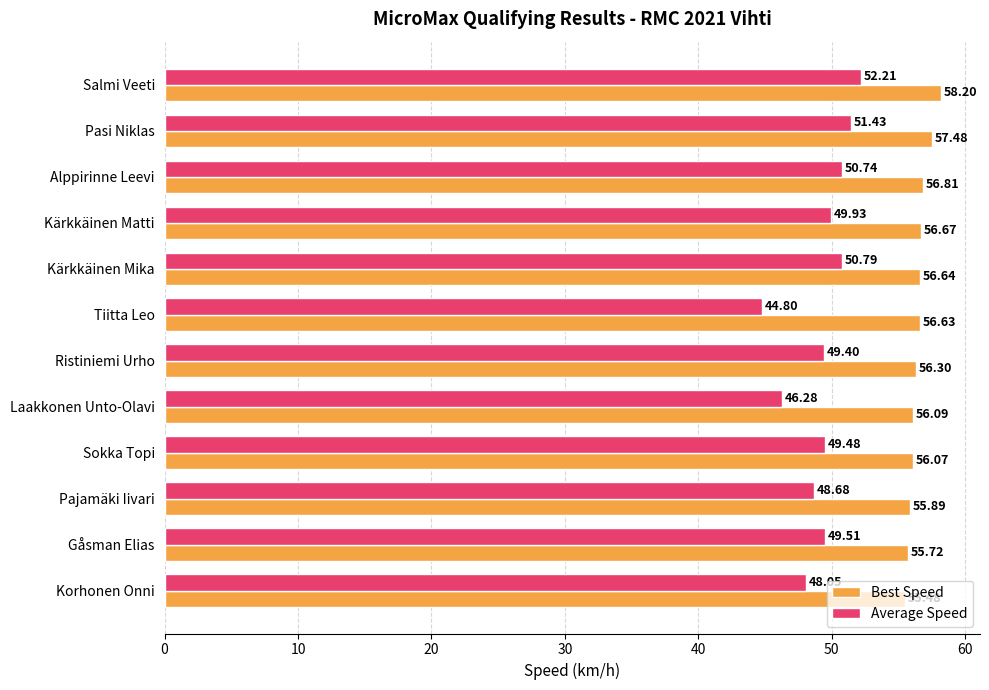

Which category has the highest value in the Average Speed series?

Salmi Veeti